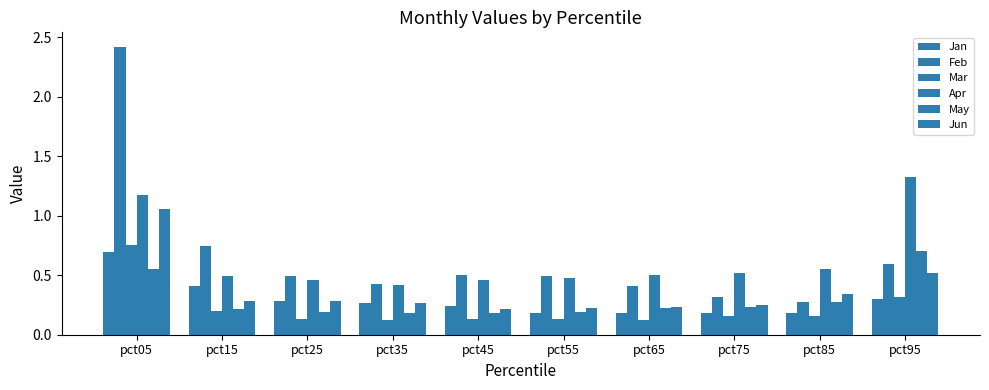

Rank the categories by Jan value from lowest to highest.

pct85, pct65, pct75, pct55, pct45, pct35, pct25, pct95, pct15, pct05